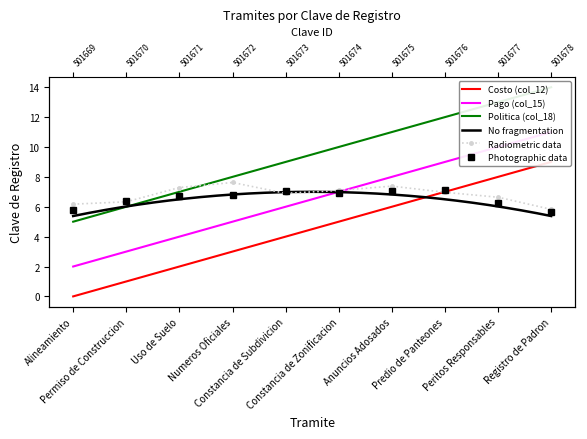

Which series has the largest total across all categories?

Politica (col_18)